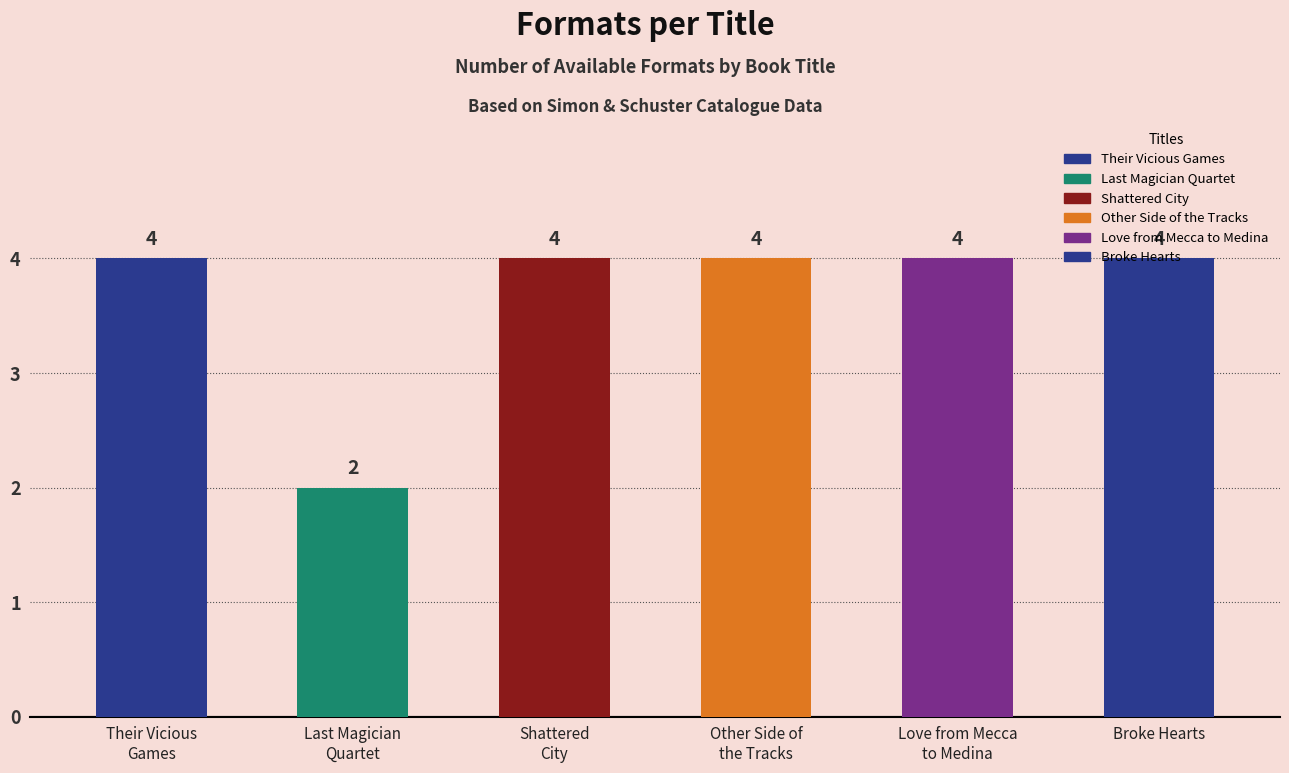

The value at Other Side of the Tracks is 4. True or false?

True